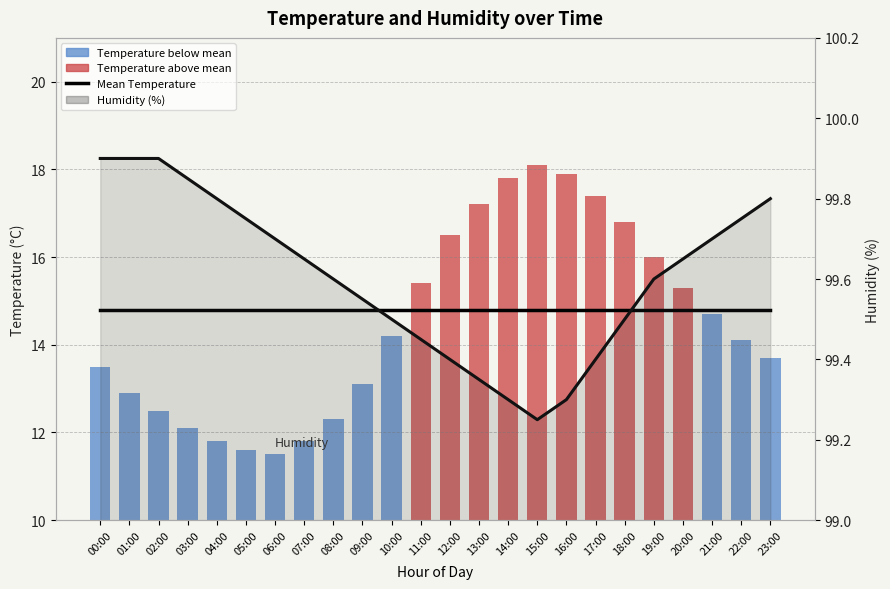

What position from the right is 04:00?

20